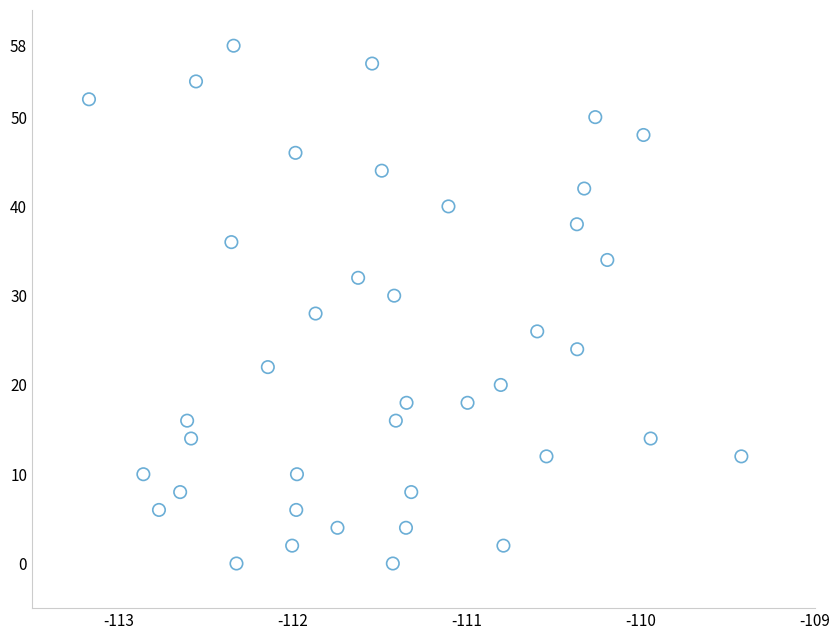

What is the range of Y values (max minus min)?

58